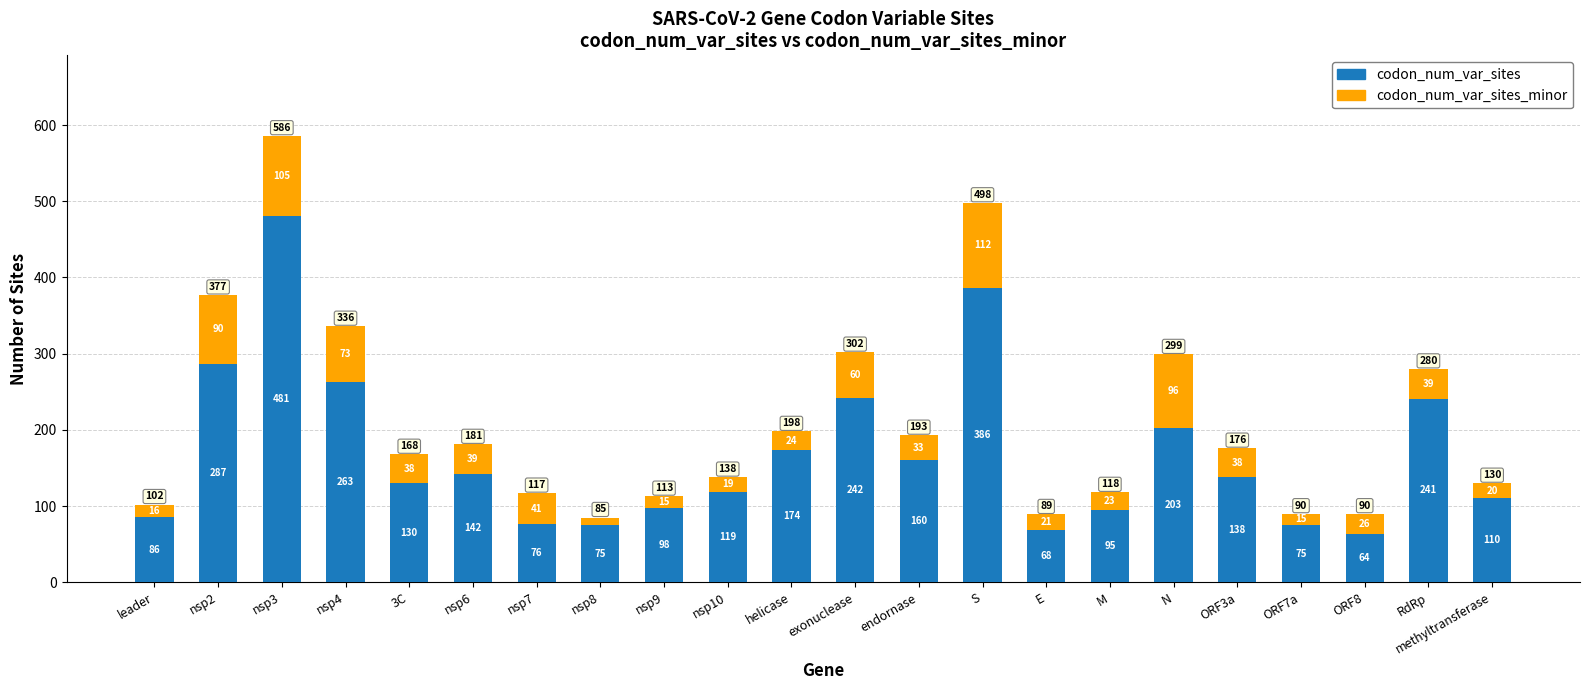

Which category has the highest value in the codon_num_var_sites series?

nsp3